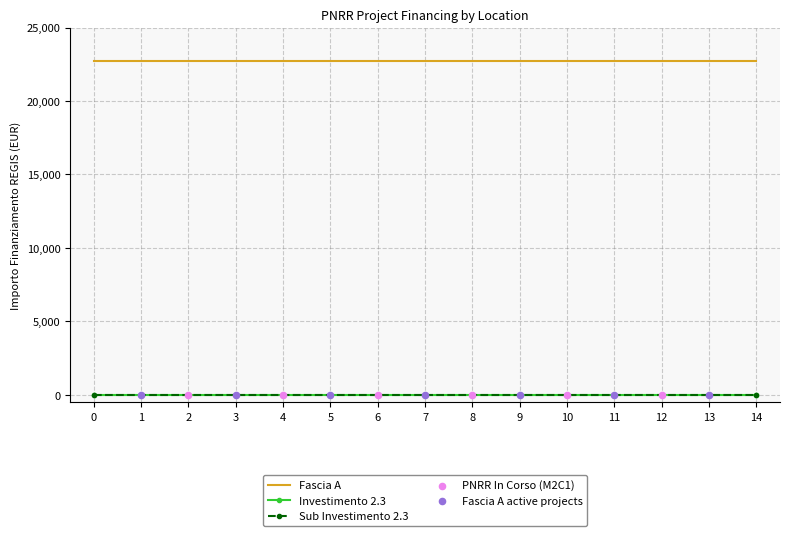

At how many categories does at least one series exceed 7318?

15